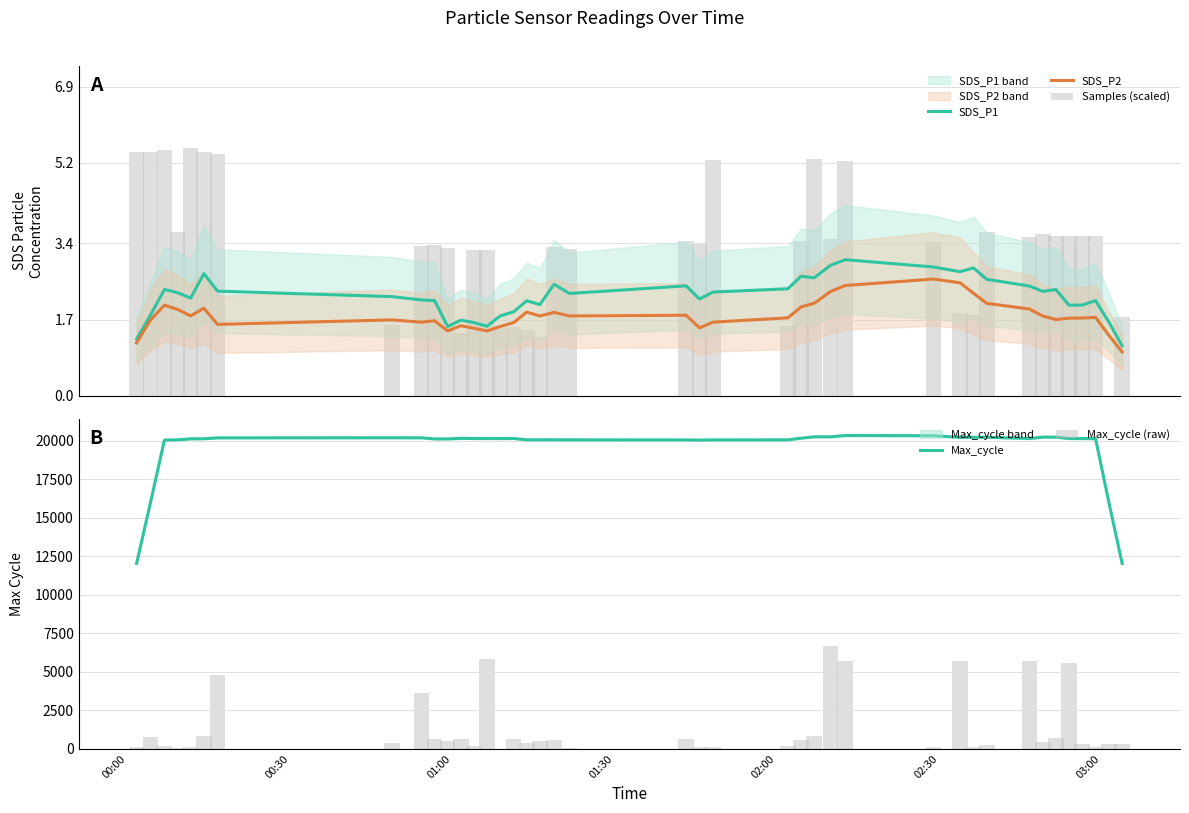

What is the highest value of the Max_cycle series?

20349.4